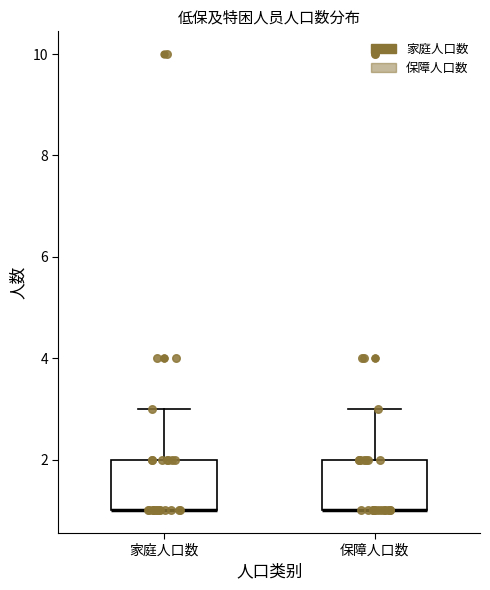

Reading left to right, read every box against the y-axis: the position of its median line, the range the box covers, and the ends of its whiskers. The values are not printed on the chart, so give them approximately, as read against the axis.

家庭人口数: median 1 (drawn on the box's lower edge), box 1 to 2, whiskers 1 to 3
保障人口数: median 1 (drawn on the box's lower edge), box 1 to 2, whiskers 1 to 3